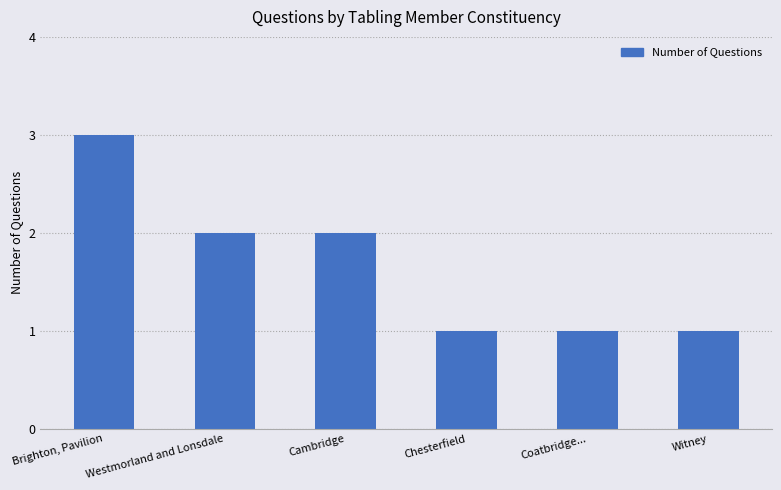

What is the label of the 5th bar from the right?

Westmorland and Lonsdale